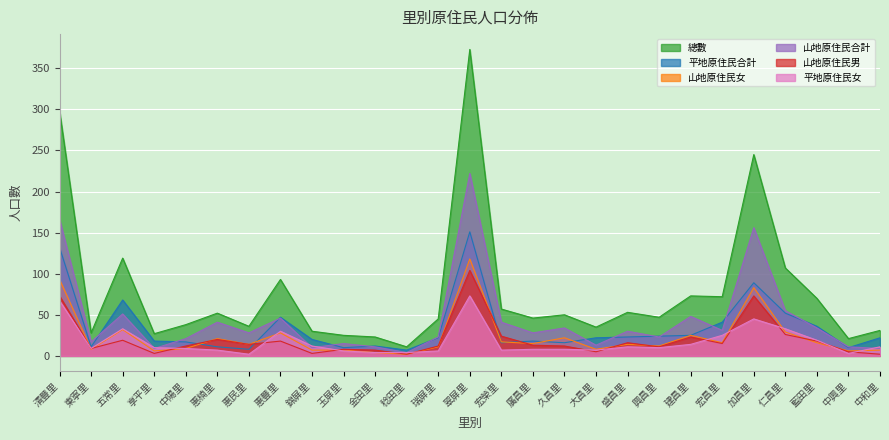

Which series has the widest spread of values?

總數